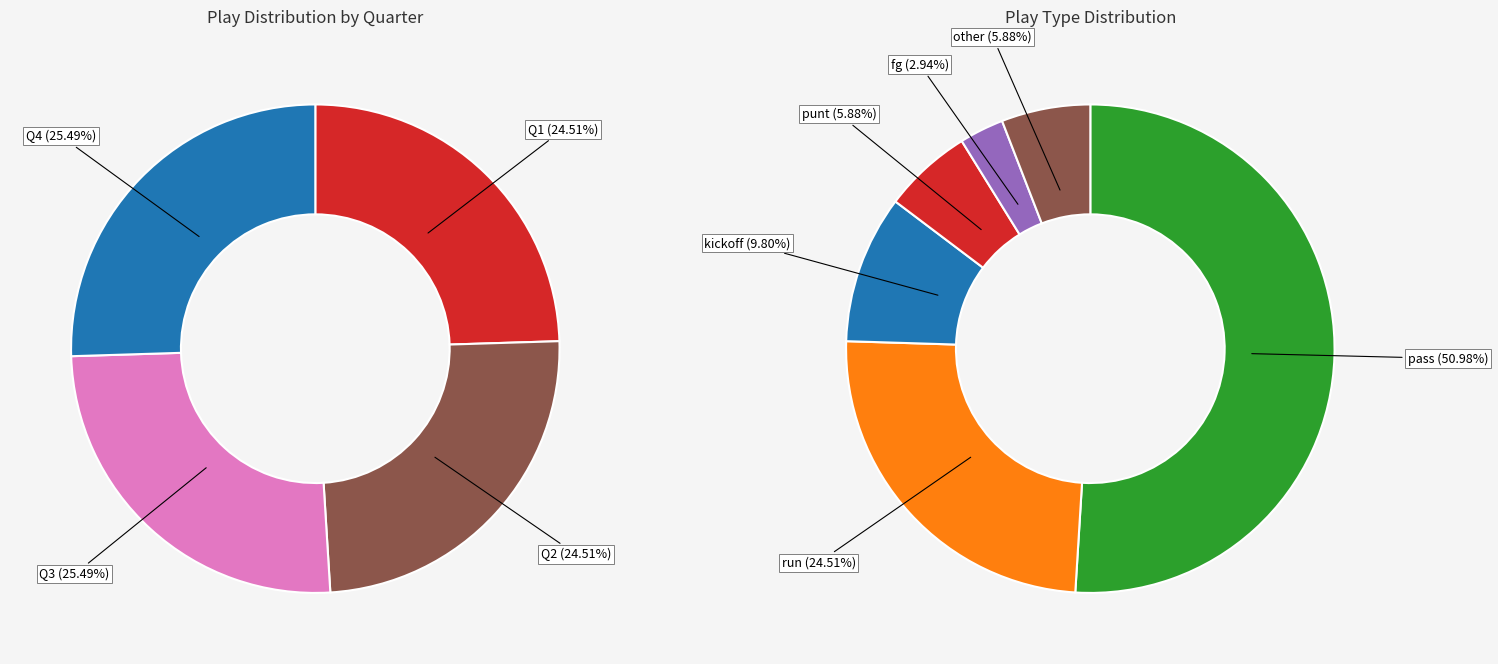

Rank the categories by value from lowest to highest.

fg, punt, other, kickoff, run, pass